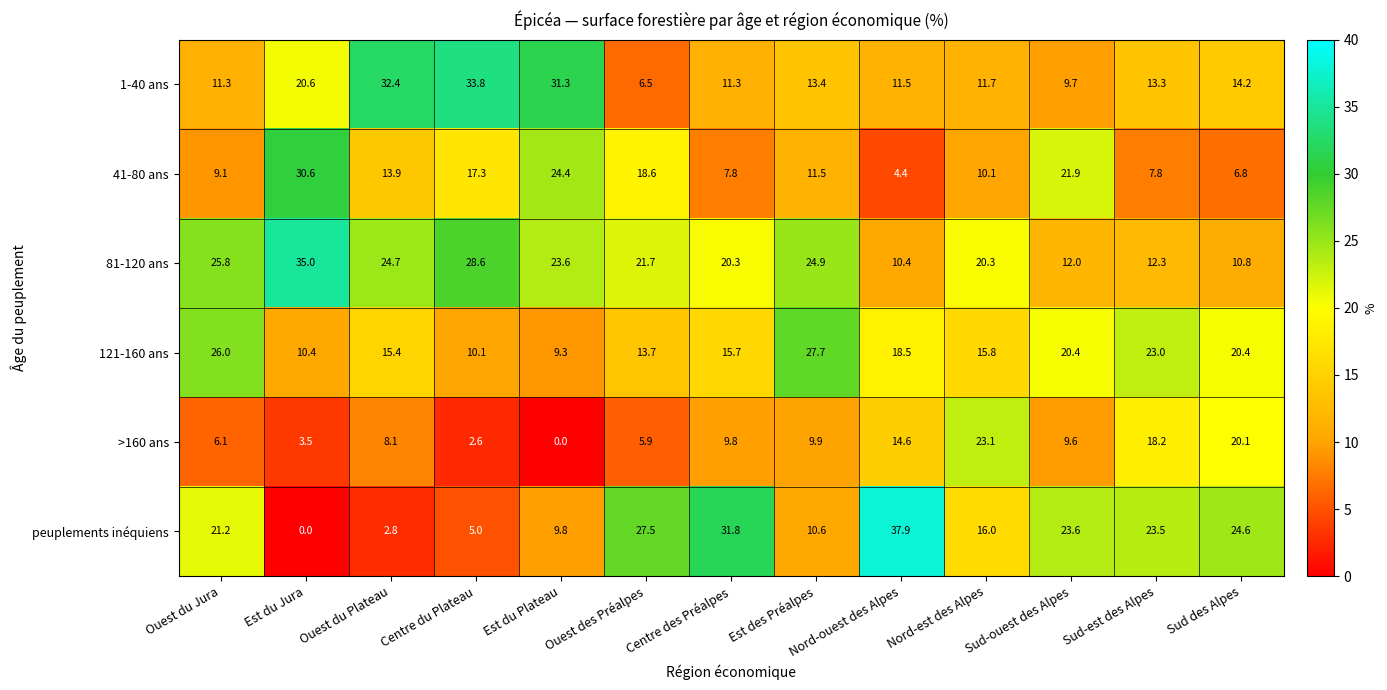

True or false: 1-40 ans has a value of 33.8 at Centre du Plateau.

True